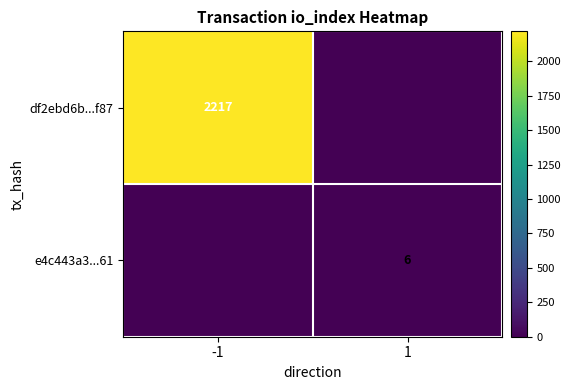

Is it true that df2ebd6b...f87 equals 3551 at -1?

False